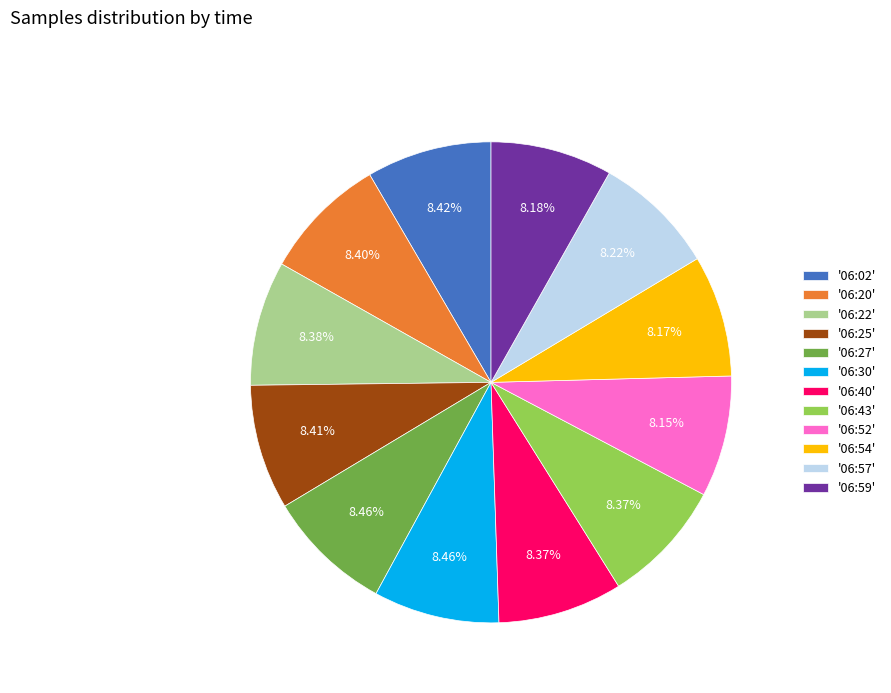

Approximately how many times larger is the value at '06:43' compared to '06:40'?

1.0